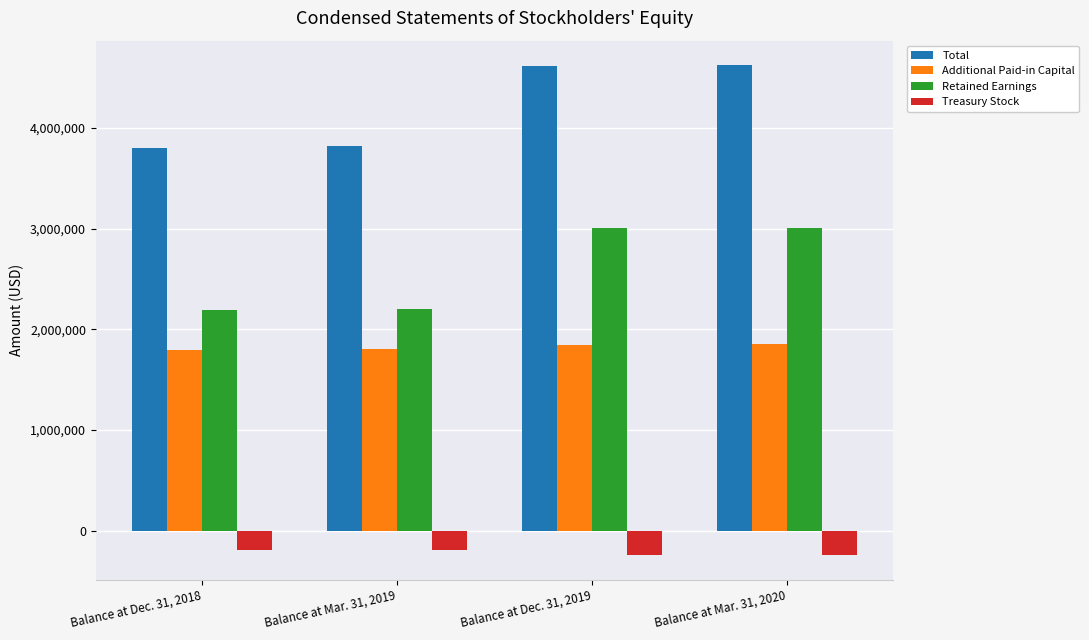

What is the highest value of the Treasury Stock series?

-196526